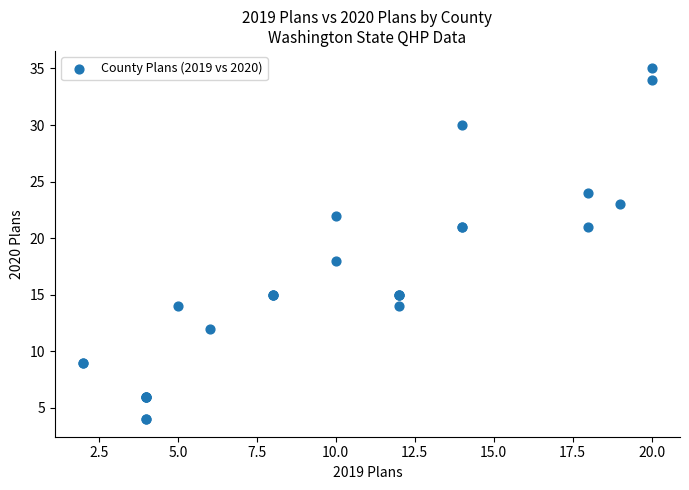

What Y value in the scatter plot is closest to 19?

18